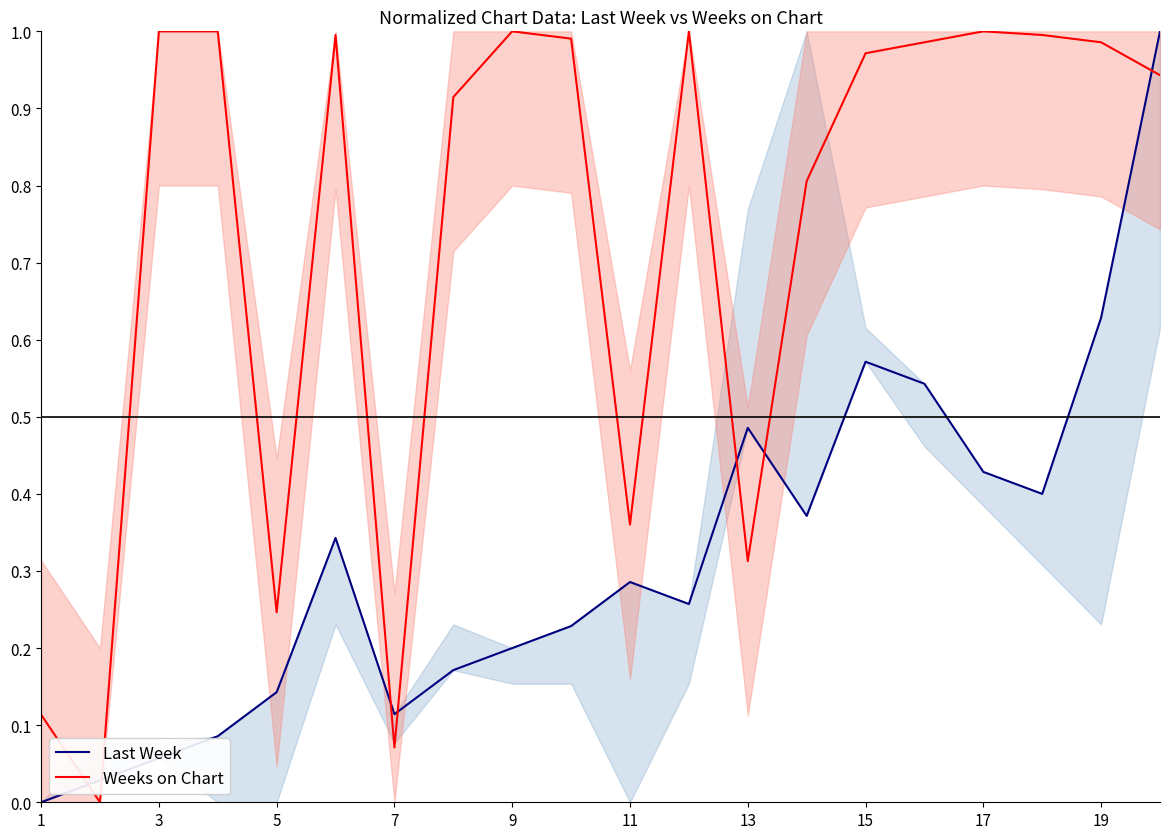

Is it true that Last Week equals 0.1 at 10?

False